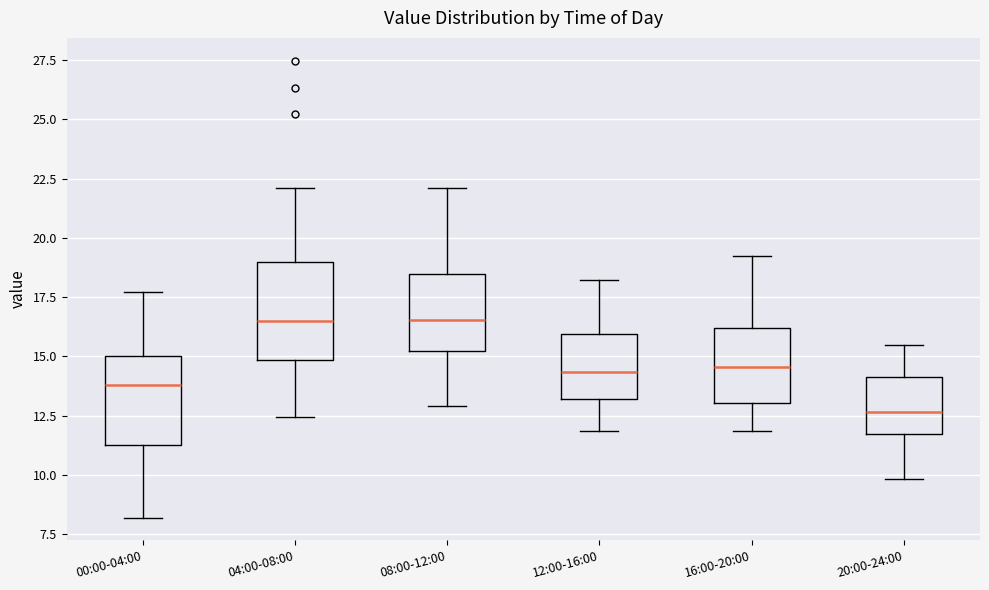

Where does the upper whisker of the box for 16:00-20:00 end on the y-axis? The values are not printed on the chart, so give them approximately, as read against the axis.

19.0